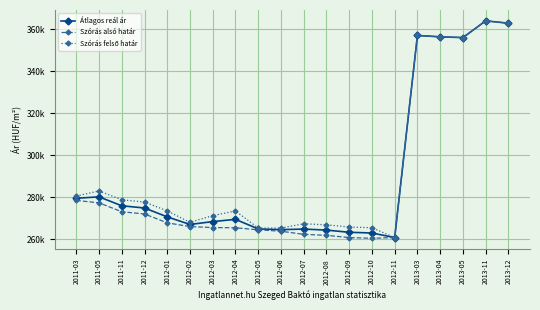

How many lines are shown in the chart?

3